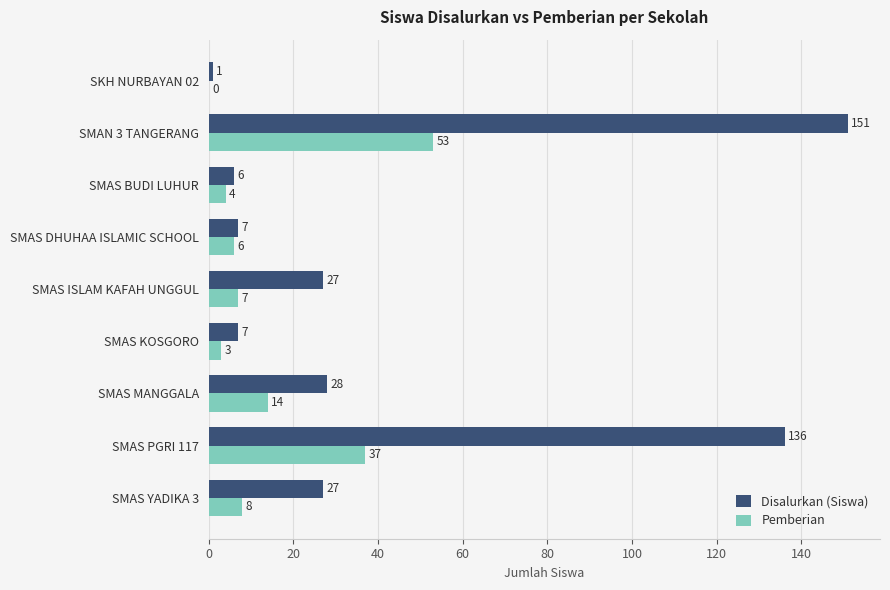

The Disalurkan (Siswa) series shows 136 at SMAS PGRI 117. True or false?

True